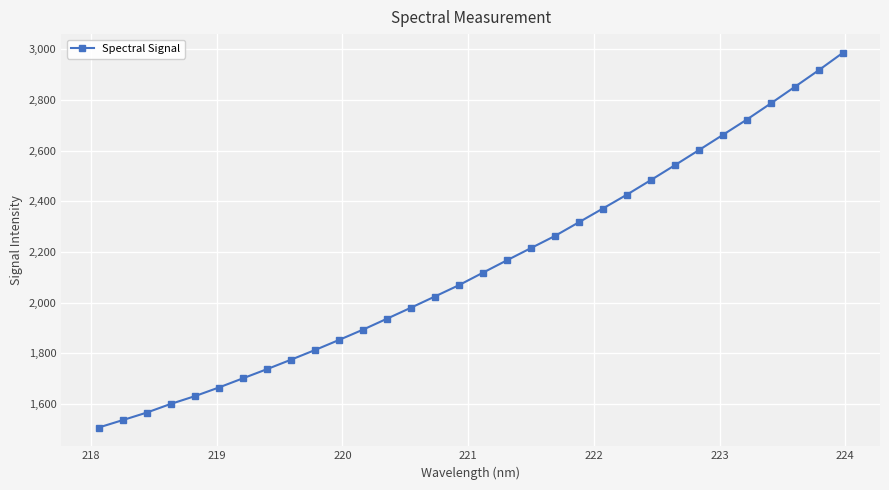

What is the average value?

2147.5